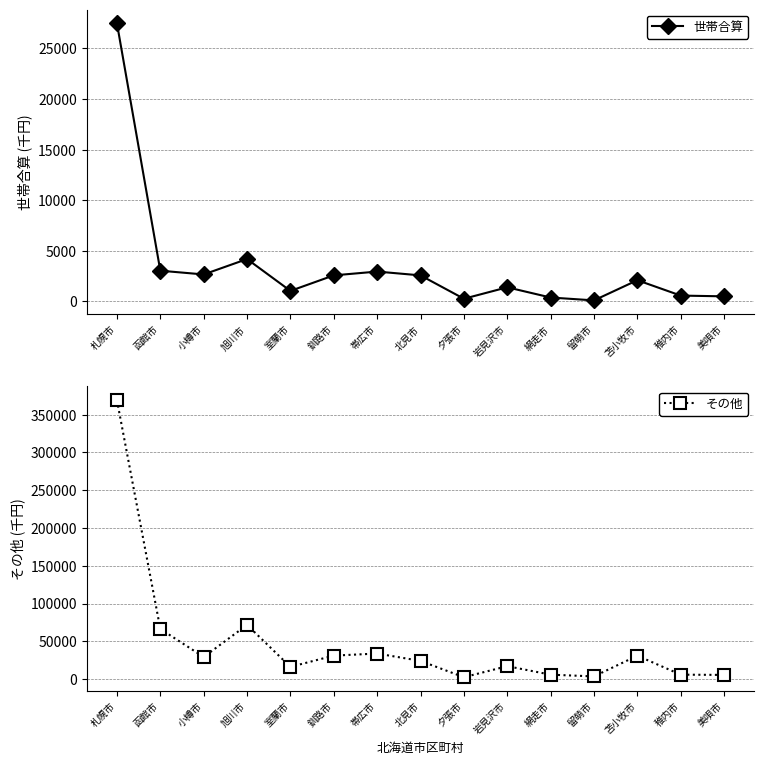

The value of その他 at 室蘭市 is 16167.2. True or false?

True